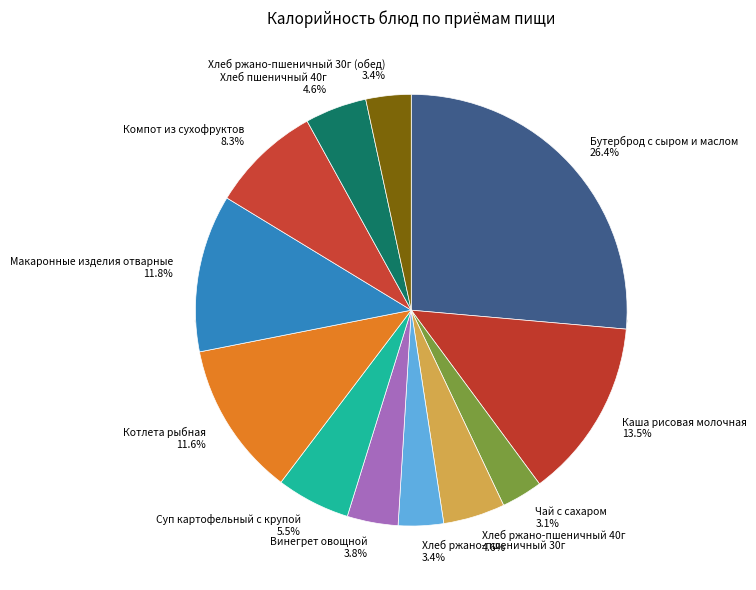

Between Компот из сухофруктов and Макаронные изделия отварные, which is larger?

Макаронные изделия отварные